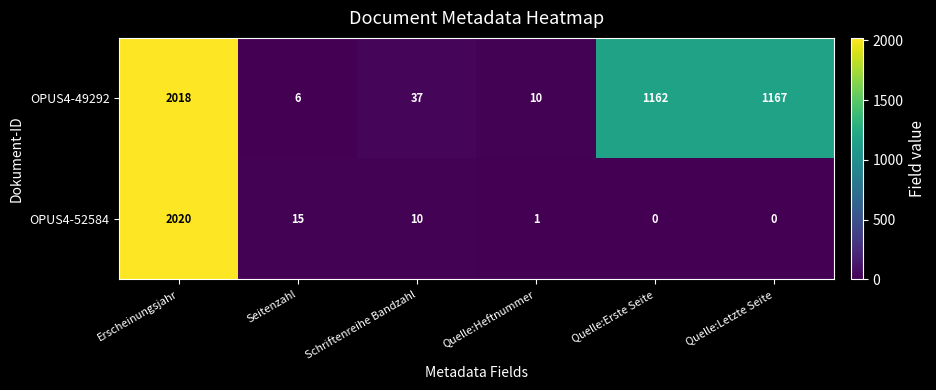

List the series in order of their peak value, highest first.

OPUS4-52584, OPUS4-49292